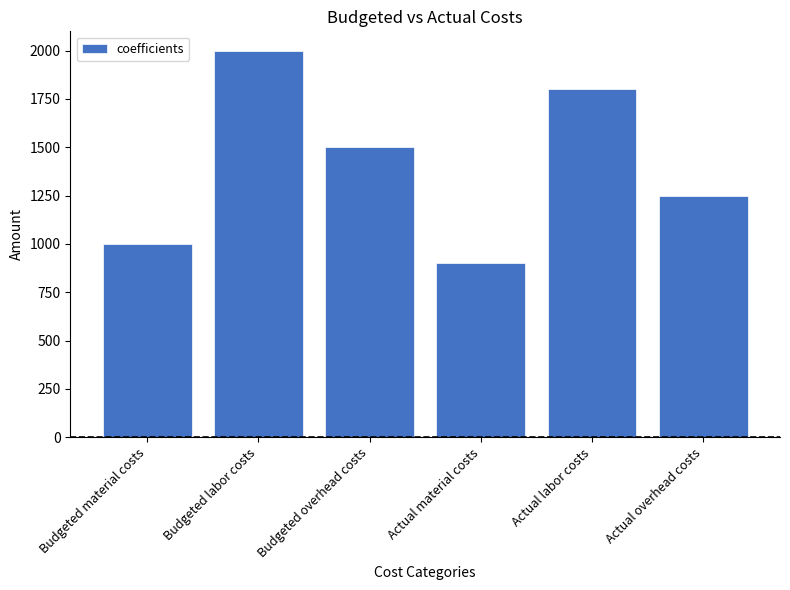

Is it true that the value at Actual labor costs is 411?

False